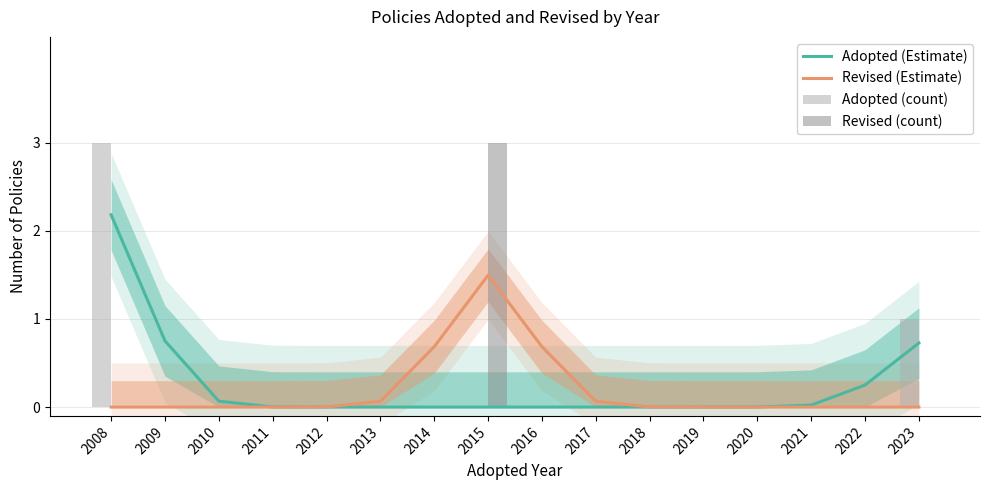

How many data points in Revised (Estimate) are above 0?

7